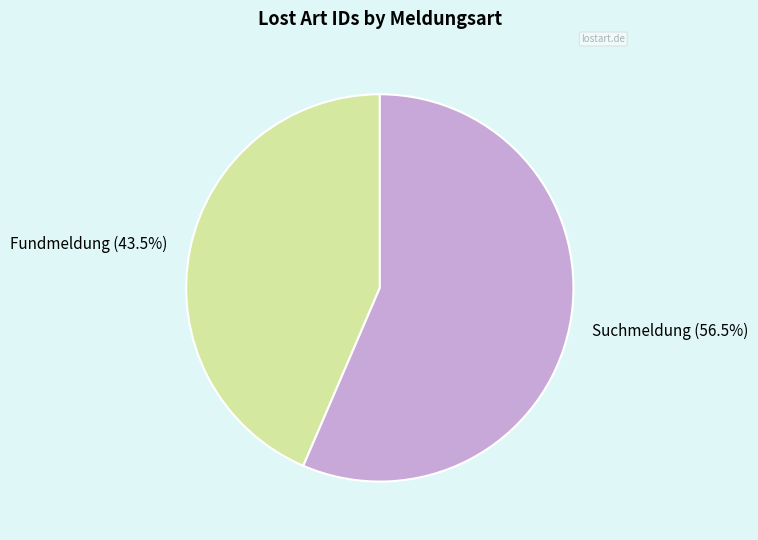

What is the smallest slice in the pie chart?

Fundmeldung